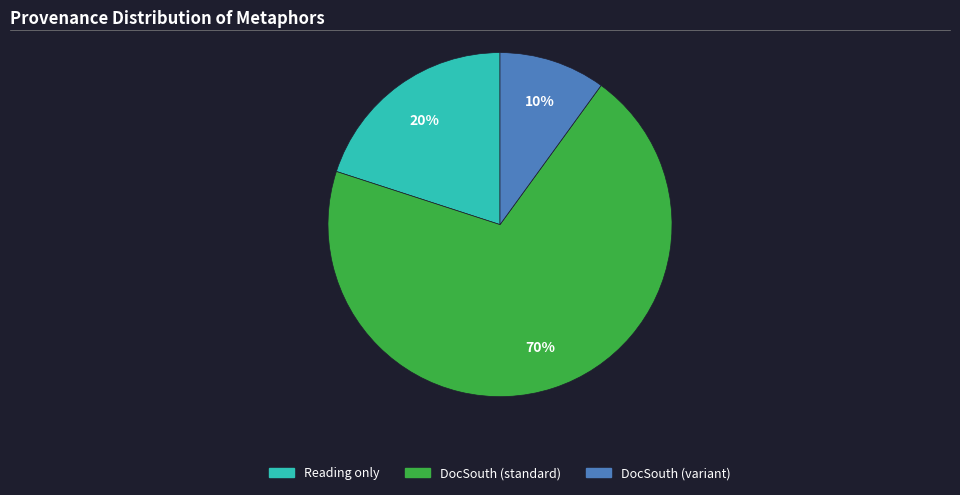

To the nearest percent, what percentage of the pie is DocSouth (variant)?

10%